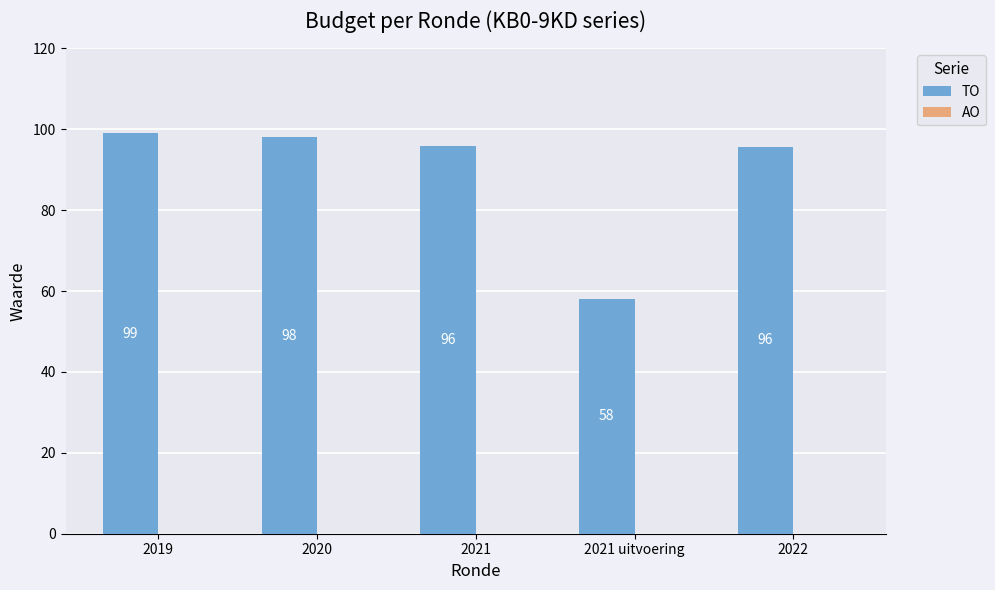

The value at 2021 uitvoering is 58.0. True or false?

True